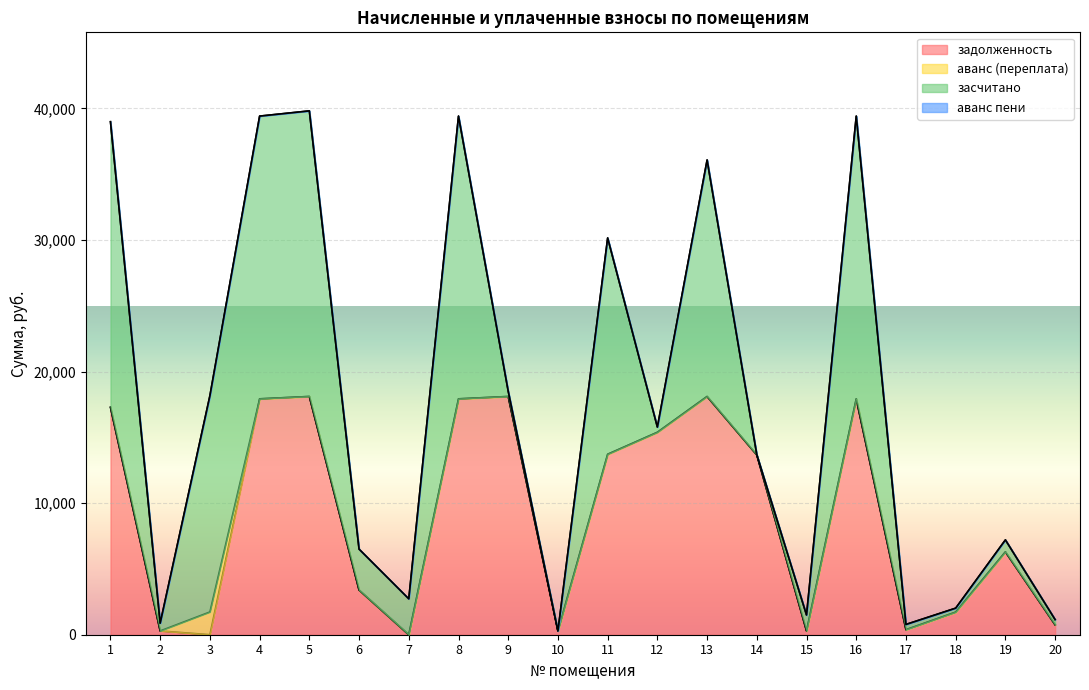

In засчитано, how many points are higher than both neighbors (excluding endpoints)?

6